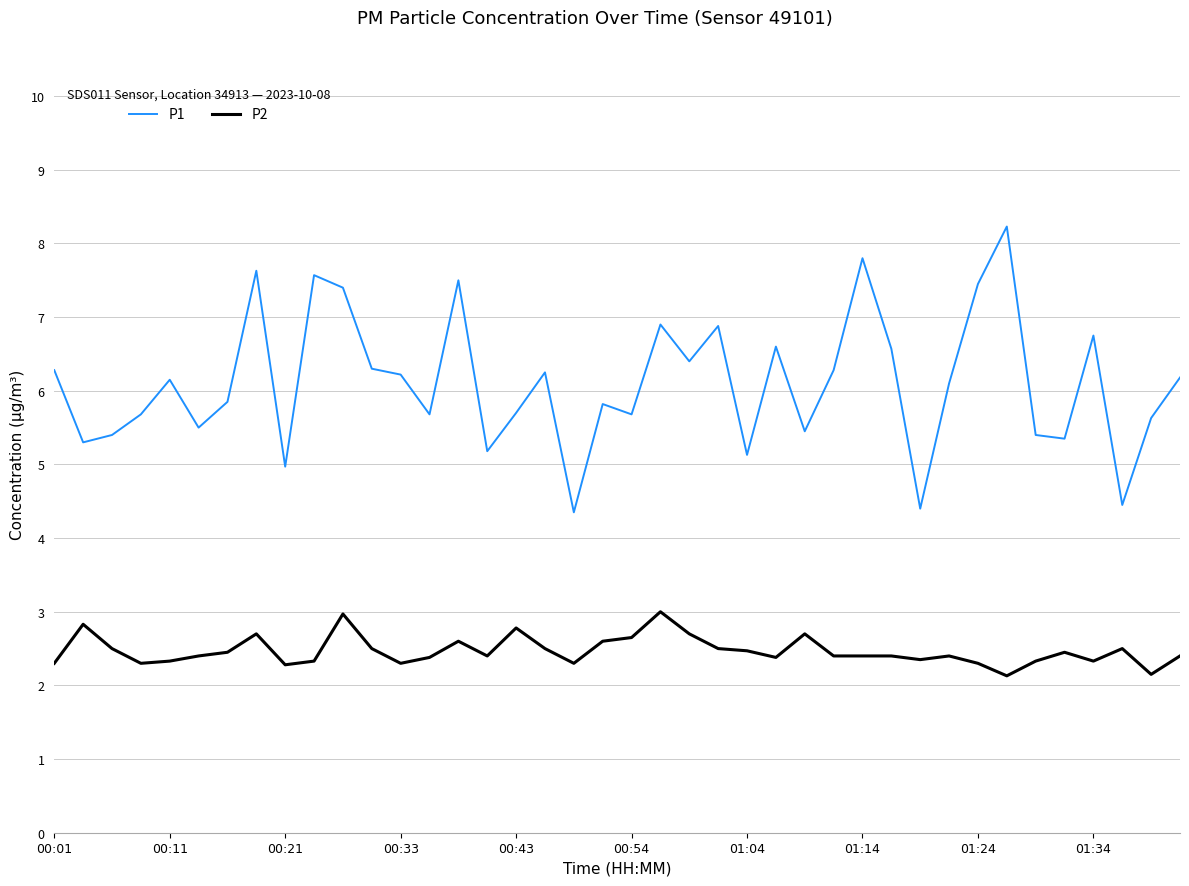

Rank the series by their maximum value, from highest to lowest.

P1, P2